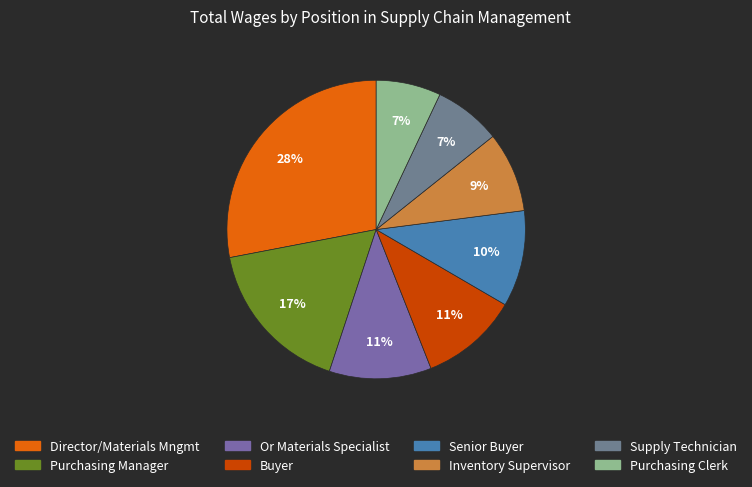

What is the change in value from Director/Materials Mngmt to Senior Buyer?

-92090